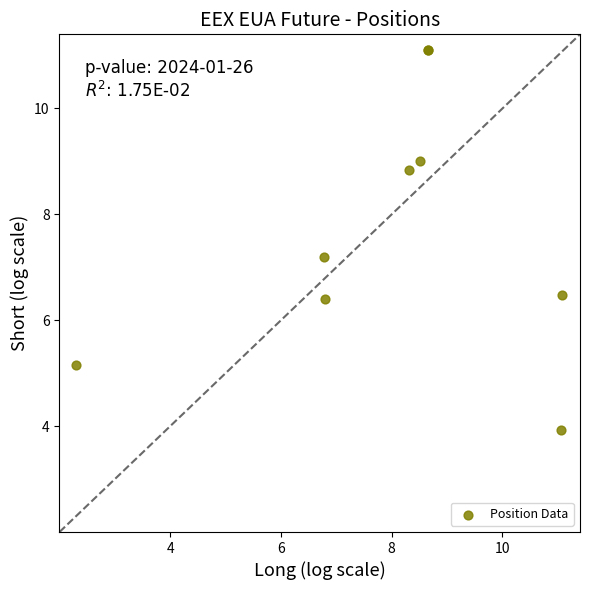

What Y value in the scatter plot is closest to 7?

7.2